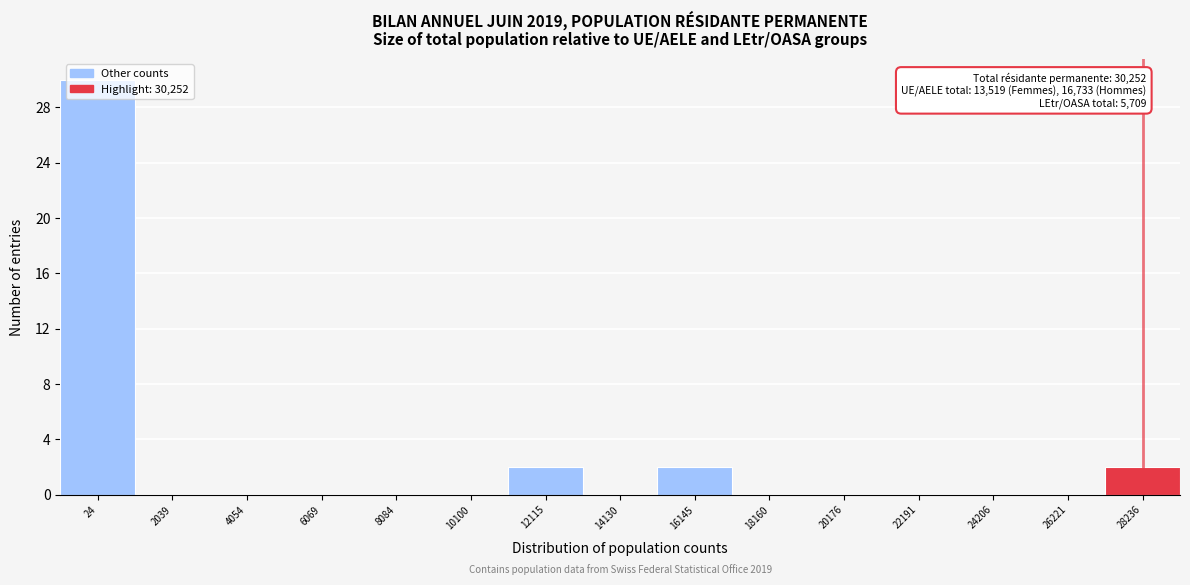

What is the approximate value at 24?

30